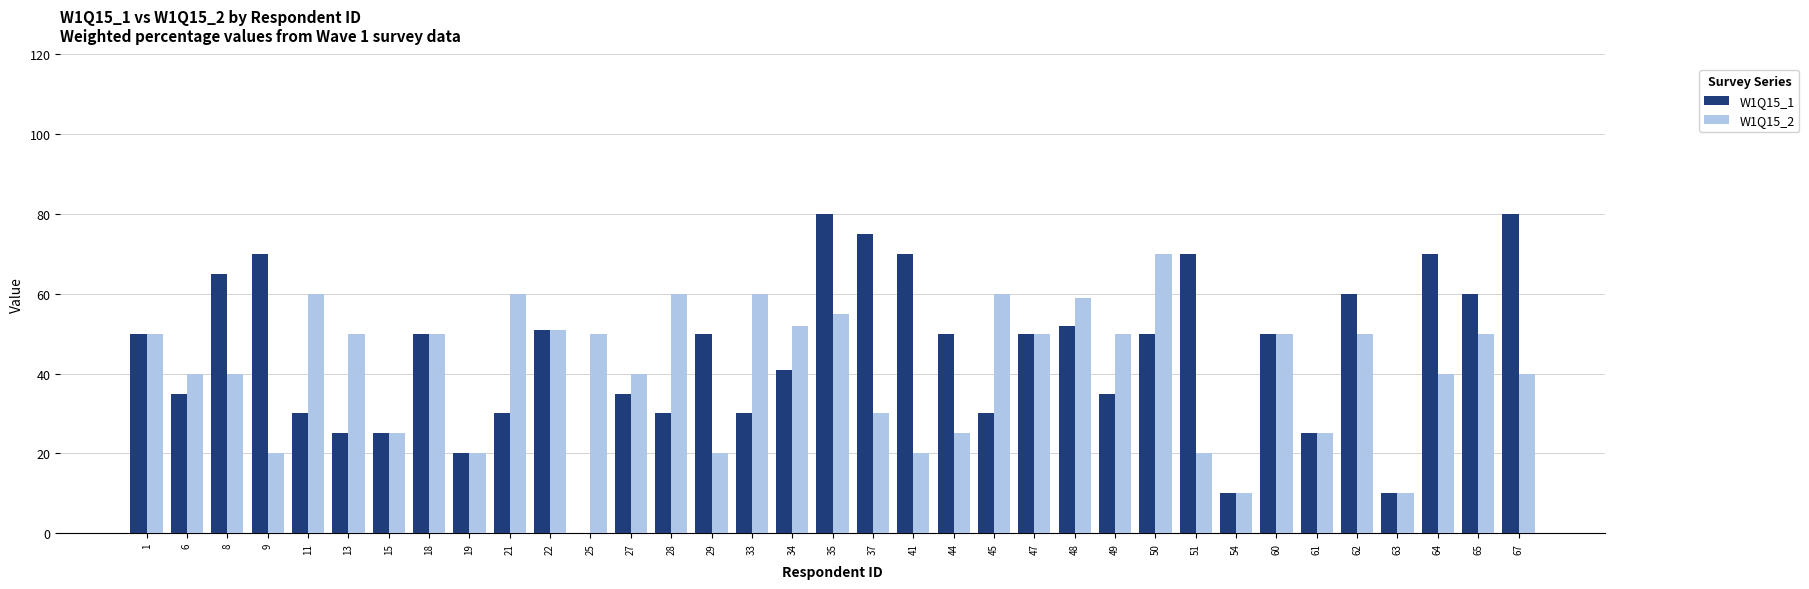

Is the value of W1Q15_2 at 21 greater than the value of W1Q15_1 at 44?

Yes